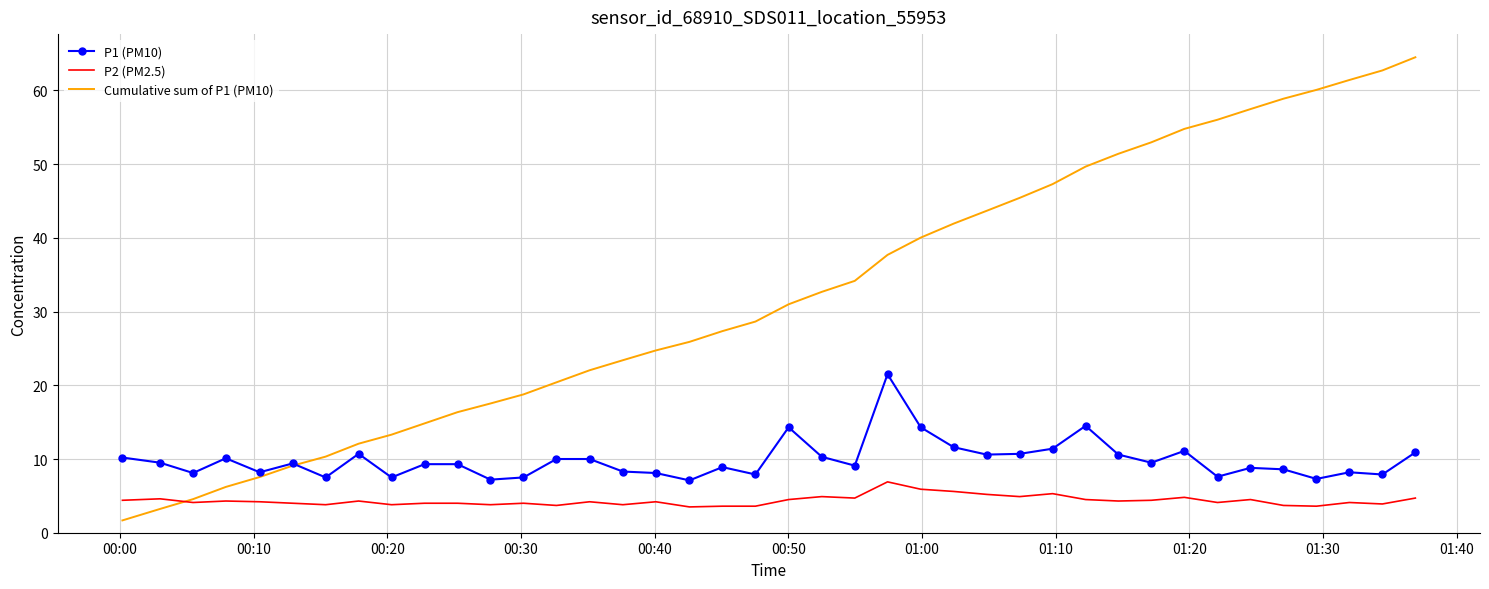

What is the maximum value shown in the chart?

64.5